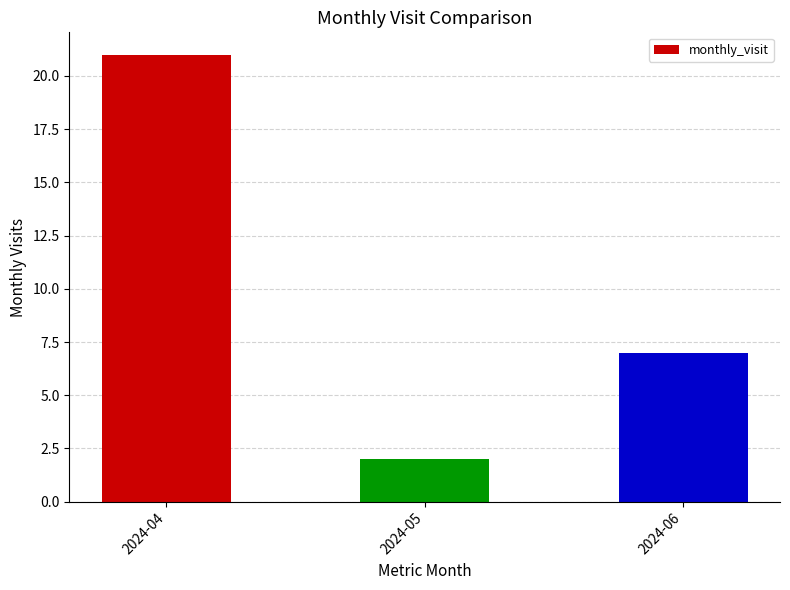

Rank the categories by value from lowest to highest.

2024-05, 2024-06, 2024-04